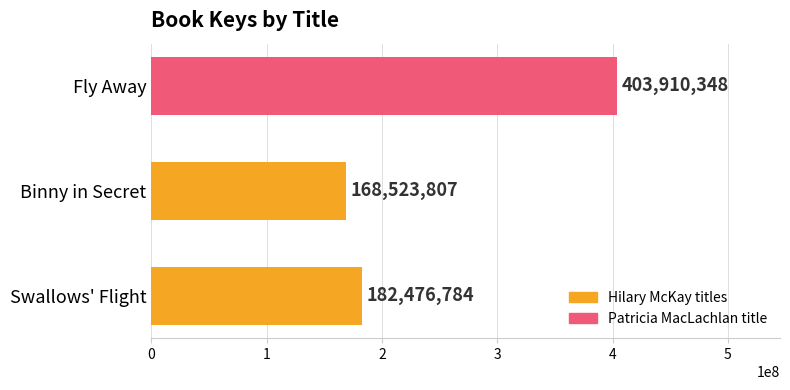

Reading bottom to top, list all the values displayed in this chart.

182476784	168523807	403910348